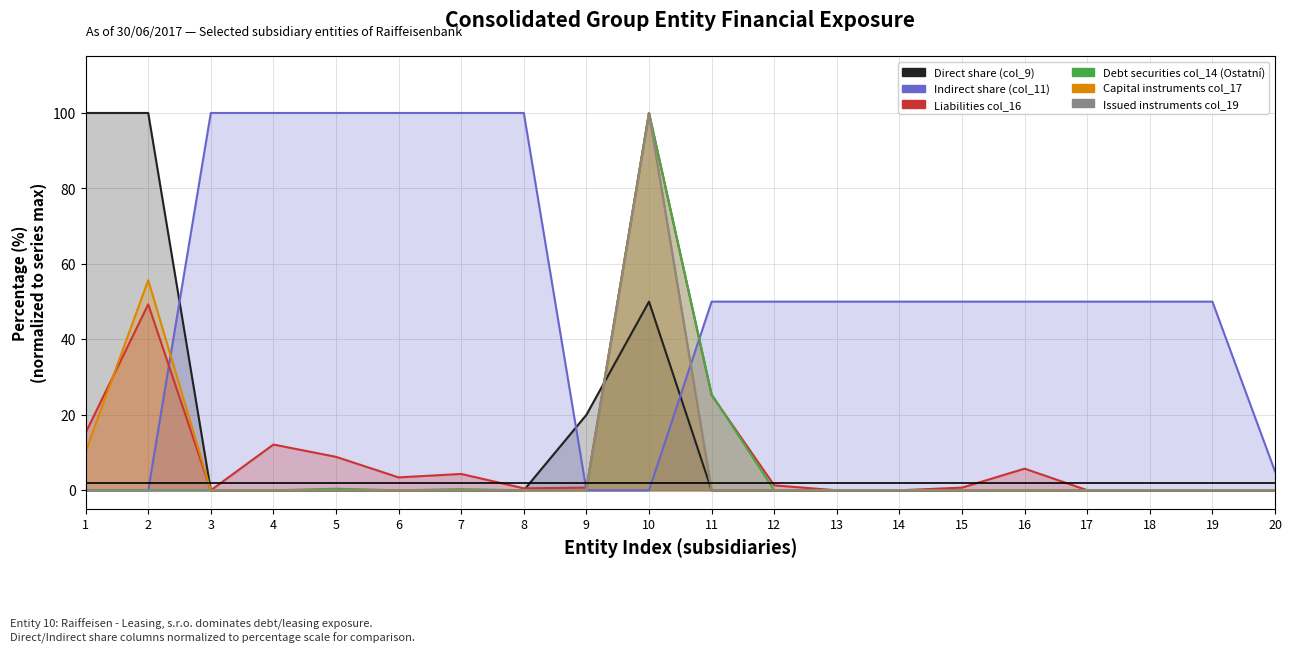

Where is the first local maximum for Direct share (col_9)?

10